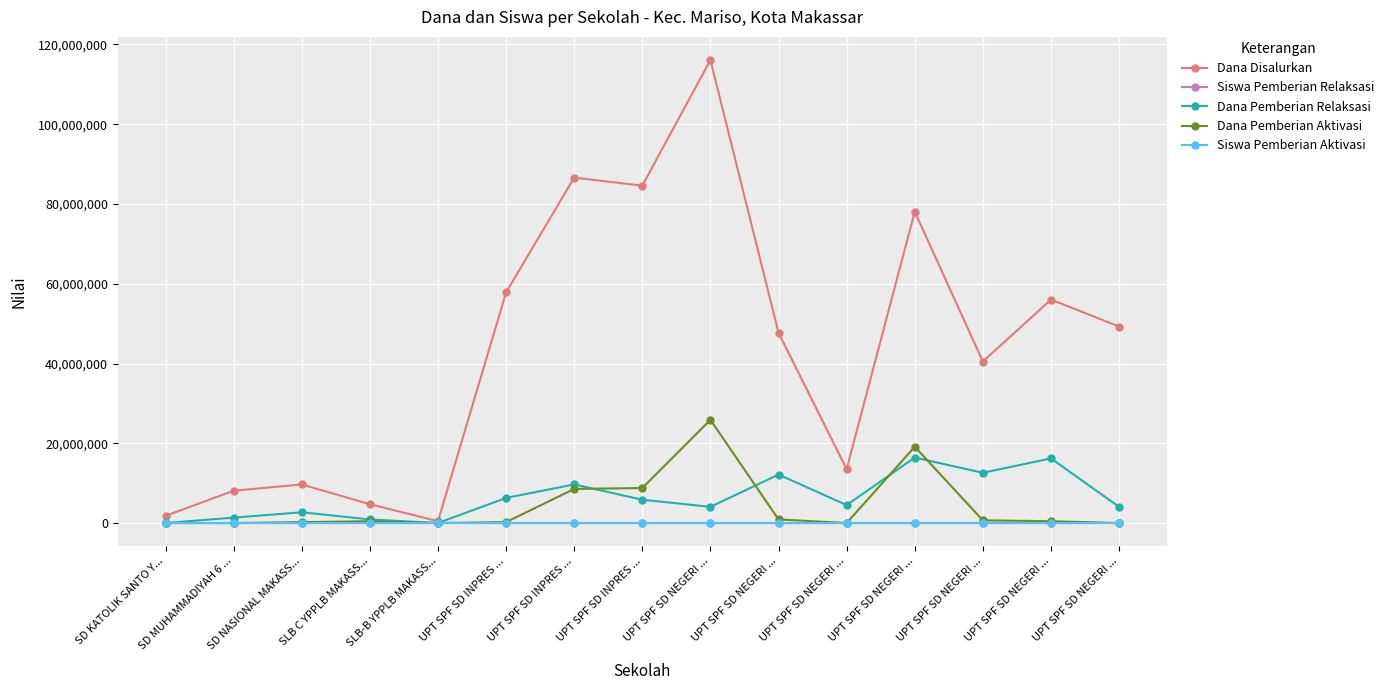

How many lines are shown in the chart?

5